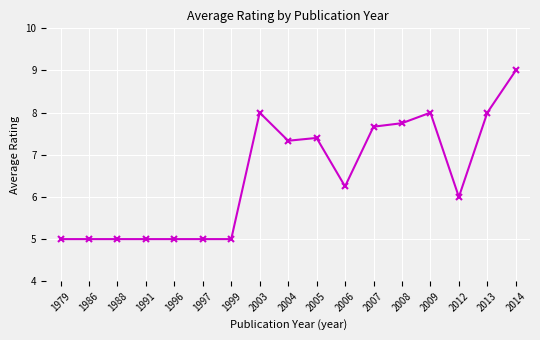

At which label is the value closest to 7?

2004